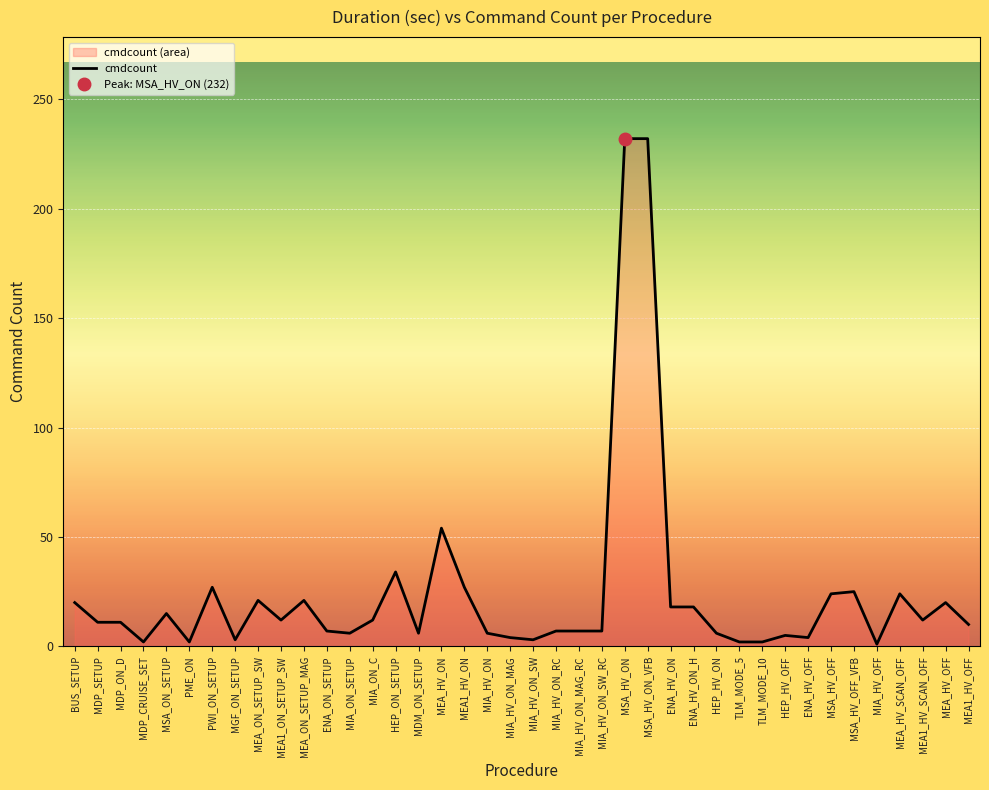

Reading right to left, what are all the values shown in this chart?

MEA1_HV_OFF=10	MEA_HV_OFF=20	MEA1_HV_SCAN_OFF=12	MEA_HV_SCAN_OFF=24	MIA_HV_OFF=1	MSA_HV_OFF_VFB=25	MSA_HV_OFF=24	ENA_HV_OFF=4	HEP_HV_OFF=5	TLM_MODE_10=2	TLM_MODE_5=2	HEP_HV_ON=6	ENA_HV_ON_H=18	ENA_HV_ON=18	MSA_HV_ON_VFB=232	MSA_HV_ON=232	MIA_HV_ON_SW_RC=7	MIA_HV_ON_MAG_RC=7	MIA_HV_ON_RC=7	MIA_HV_ON_SW=3	MIA_HV_ON_MAG=4	MIA_HV_ON=6	MEA1_HV_ON=27	MEA_HV_ON=54	MDM_ON_SETUP=6	HEP_ON_SETUP=34	MIA_ON_C=12	MIA_ON_SETUP=6	ENA_ON_SETUP=7	MEA_ON_SETUP_MAG=21	MEA1_ON_SETUP_SW=12	MEA_ON_SETUP_SW=21	MGF_ON_SETUP=3	PWI_ON_SETUP=27	PME_ON=2	MSA_ON_SETUP=15	MDP_CRUISE_SET=2	MDP_ON_D=11	MDP_SETUP=11	BUS_SETUP=20